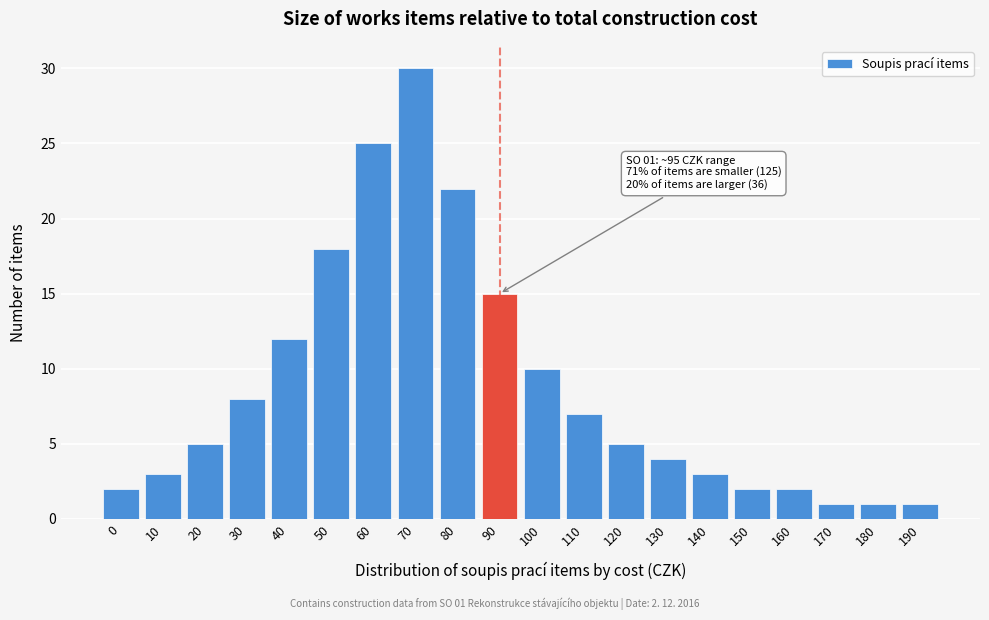

Reading right to left, transcribe all the data shown in this chart.

1	1	1	2	2	3	4	5	7	10	15	22	30	25	18	12	8	5	3	2